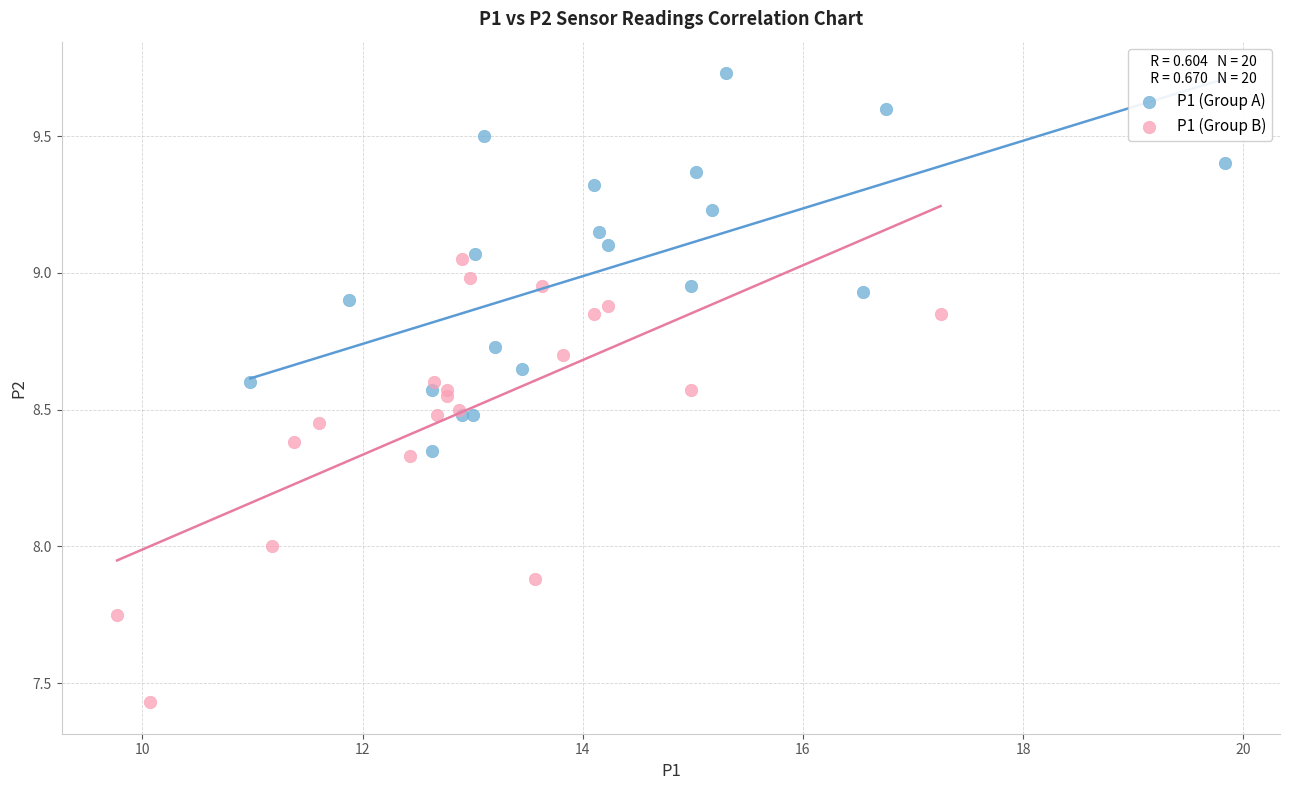

Which series has the widest spread of Y values?

P1 (Group B)